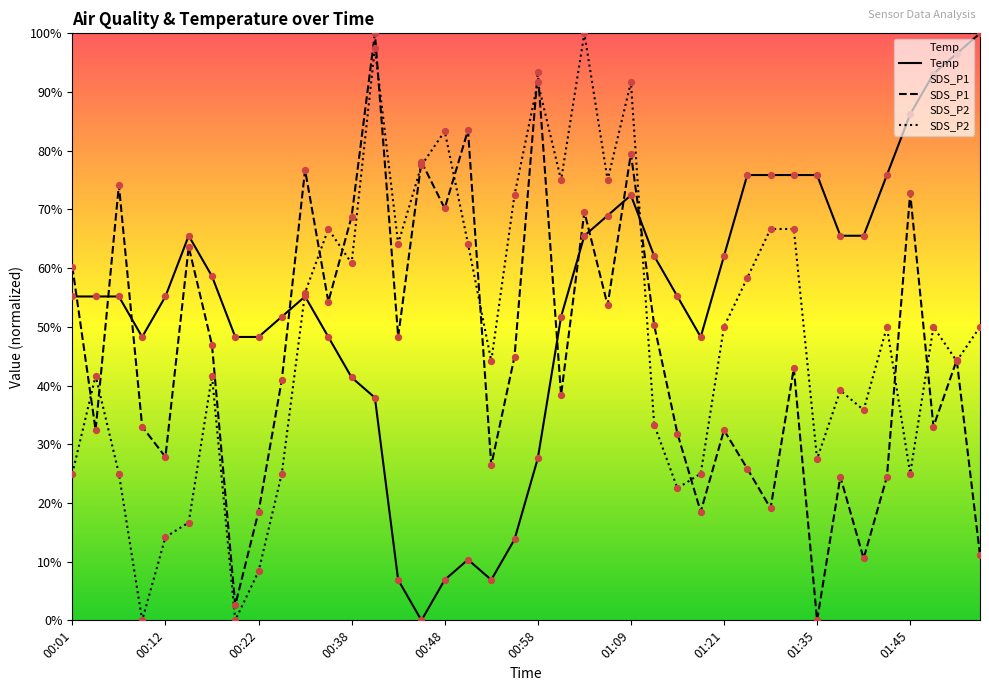

Which series contains the highest Y value?

Temp